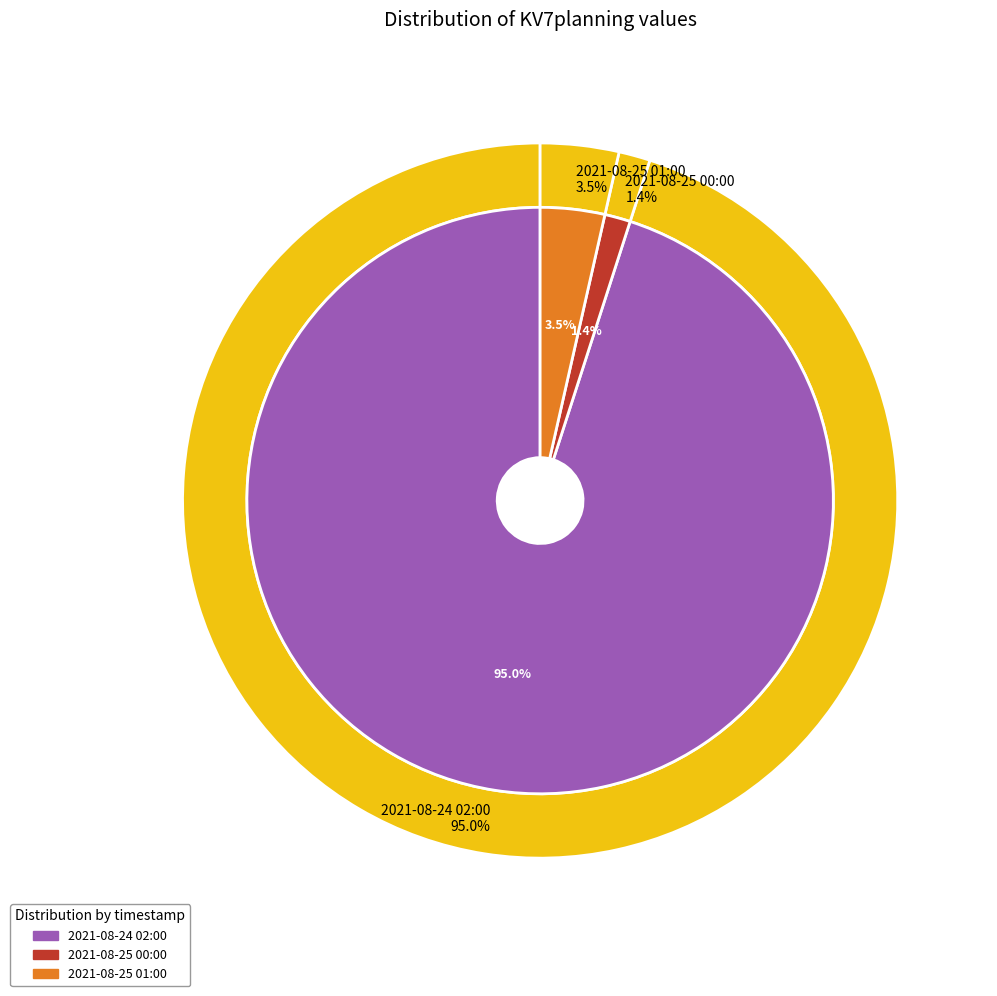

Rank the categories by value from lowest to highest.

2021-08-25 00:00, 2021-08-25 01:00, 2021-08-24 02:00